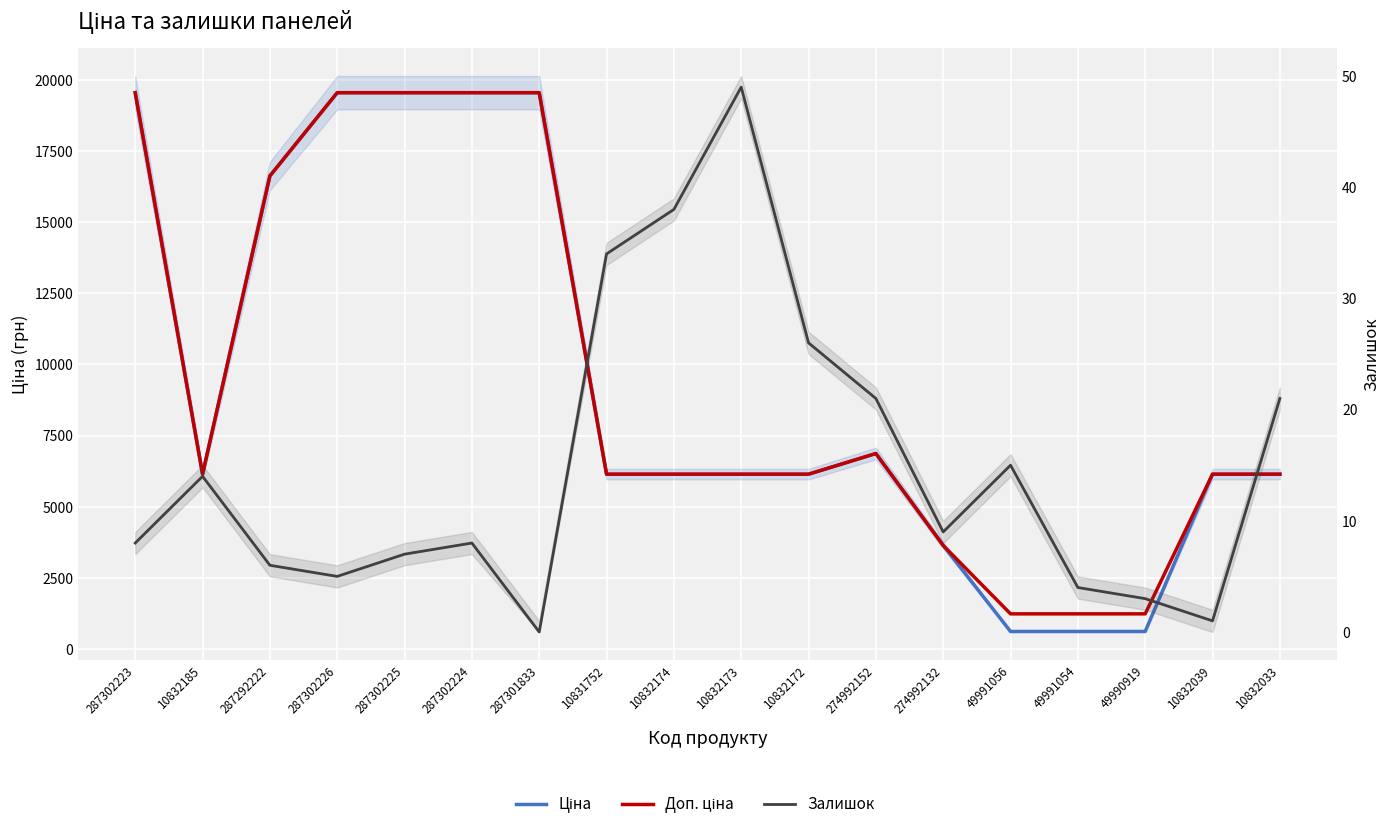

How many values in the Ціна series are below 6143?

4